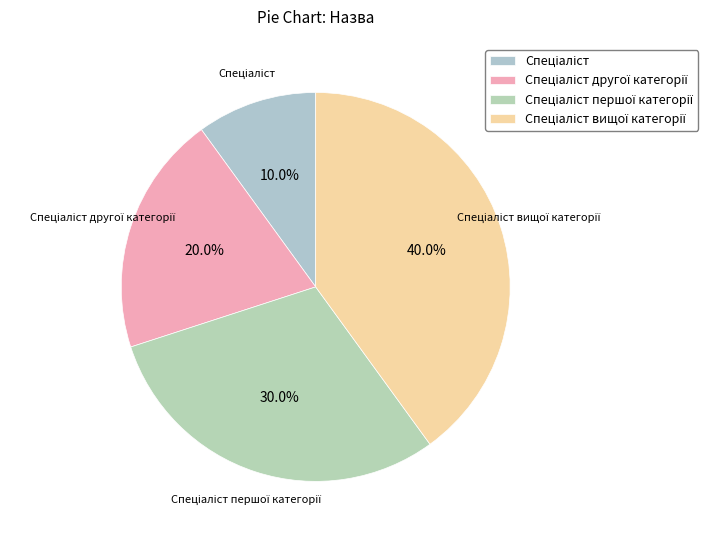

Is there a majority slice in this chart?

No